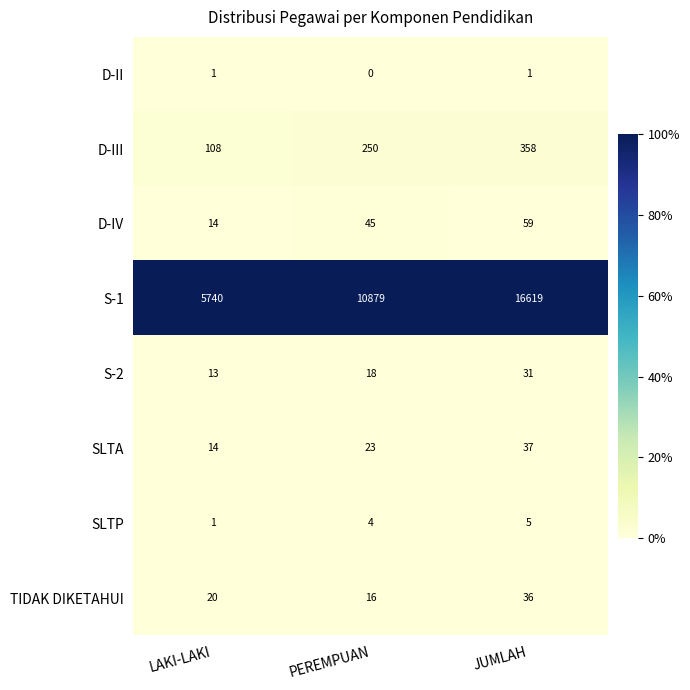

Where is D-IV nearest to the value 36?

PEREMPUAN